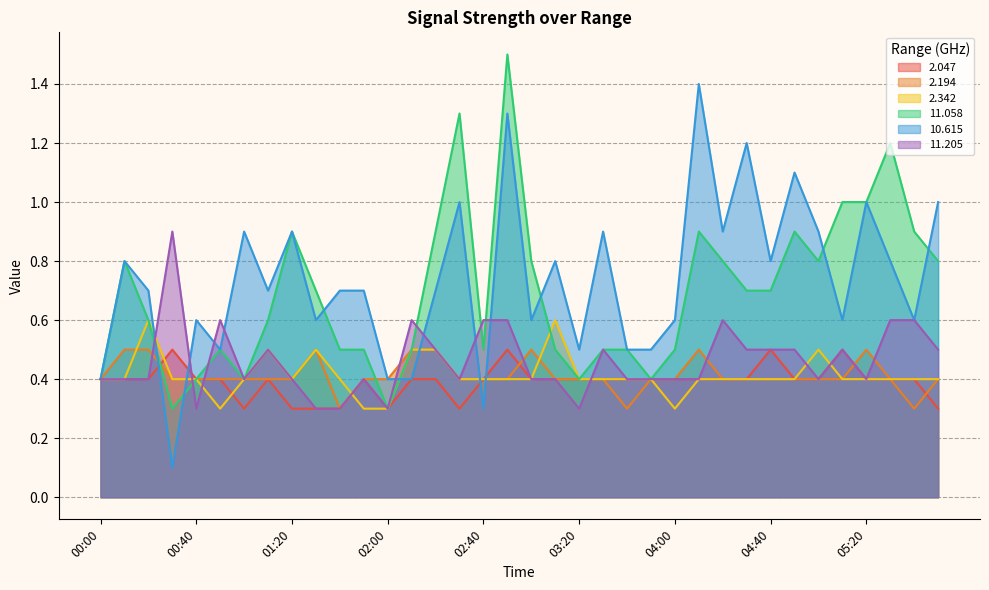

What are all the series names shown in the legend?

2.047, 2.194, 2.342, 11.058, 10.615, 11.205